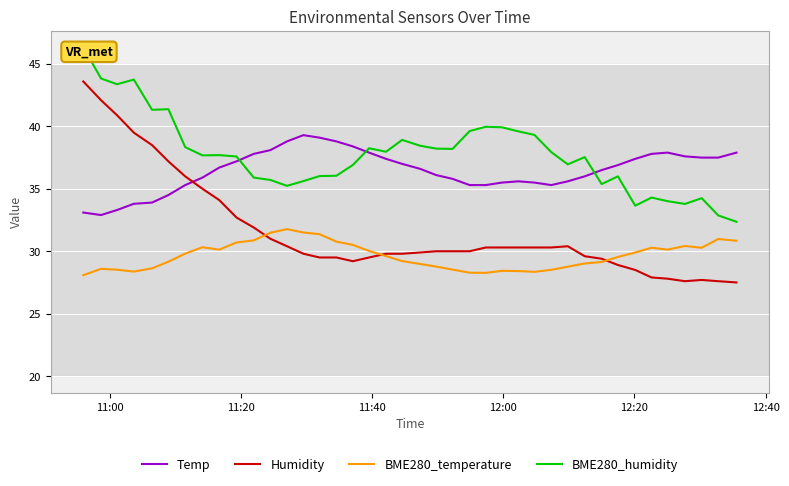

How many times do BME280_humidity and Temp cross each other?

3